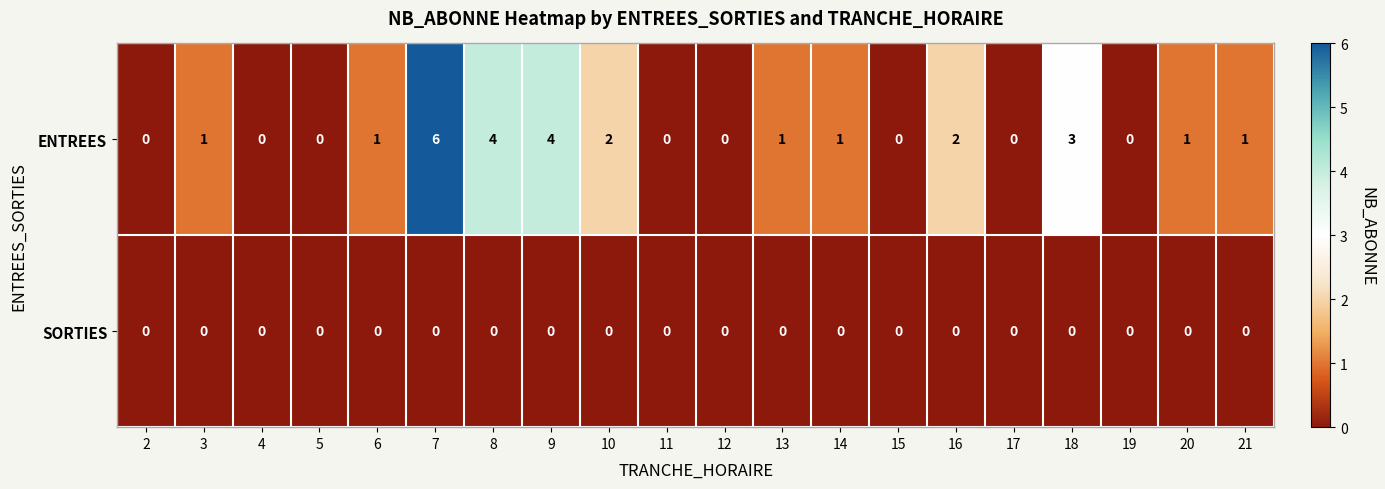

Is it true that SORTIES equals 0 at 11?

True